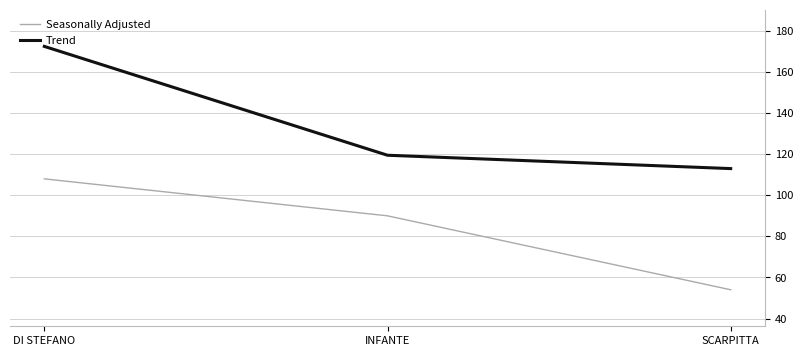

Rank the categories by Seasonally Adjusted value from highest to lowest.

DI STEFANO, INFANTE, SCARPITTA